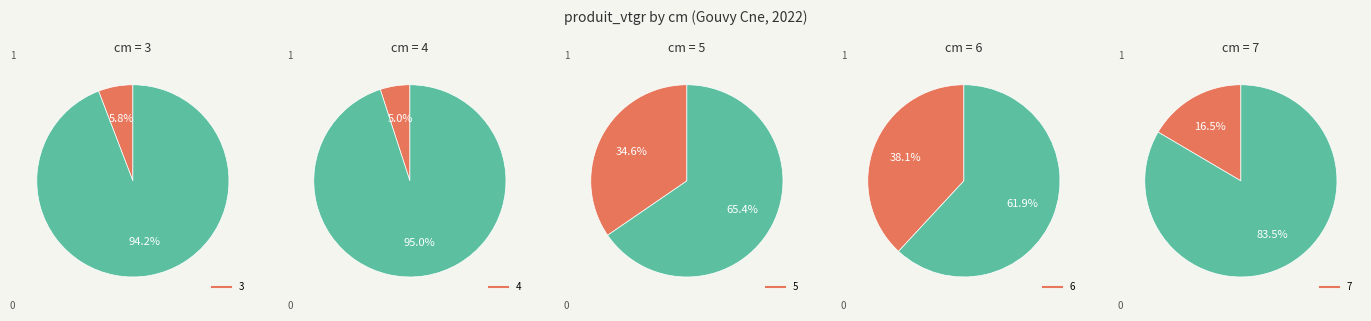

To the nearest percent, what is the combined percentage of 4 and 5?

40%